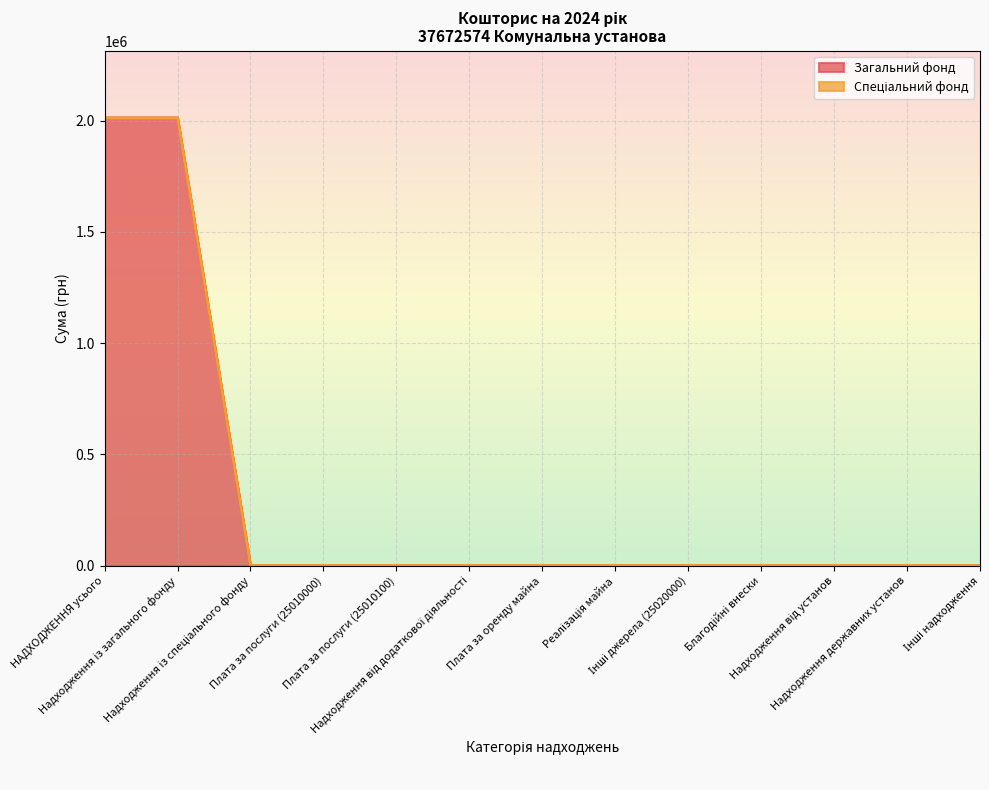

The chart shows a value of 832789 at Надходження від установ. True or false?

False